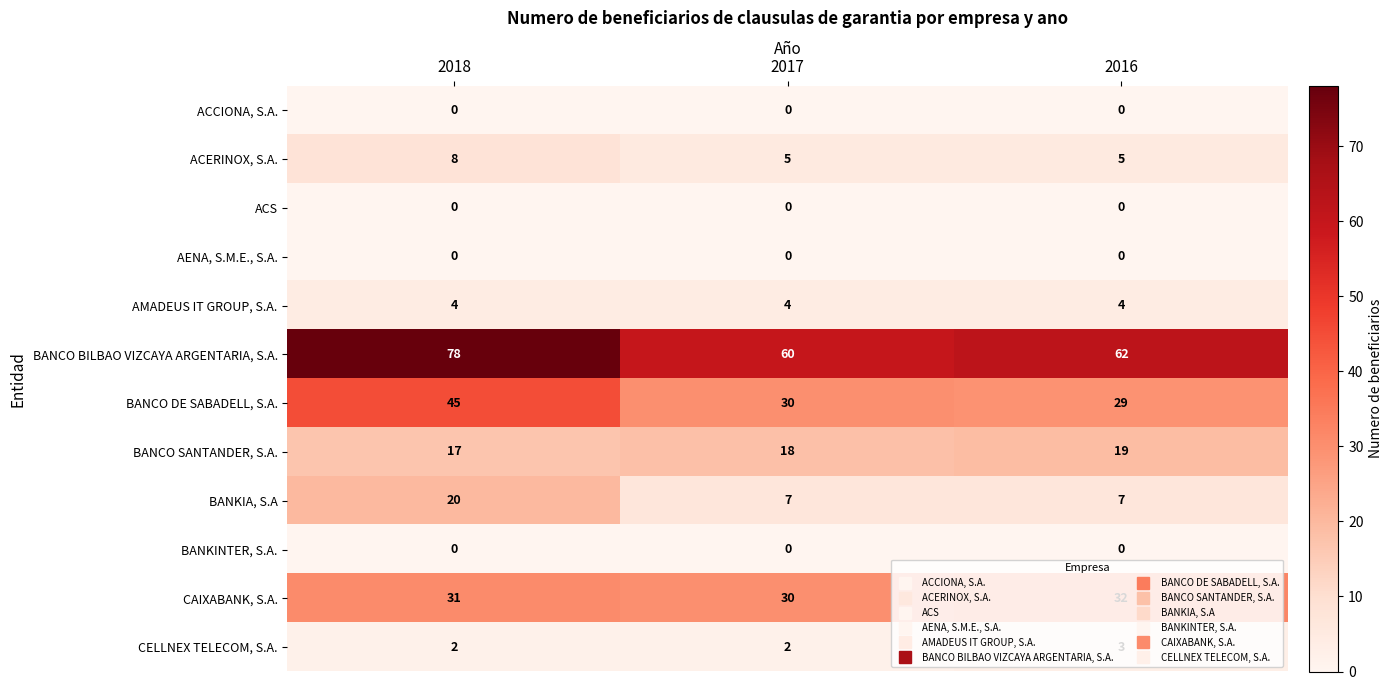

Count the BANCO SANTANDER, S.A. values in the range 17 to 19.

3